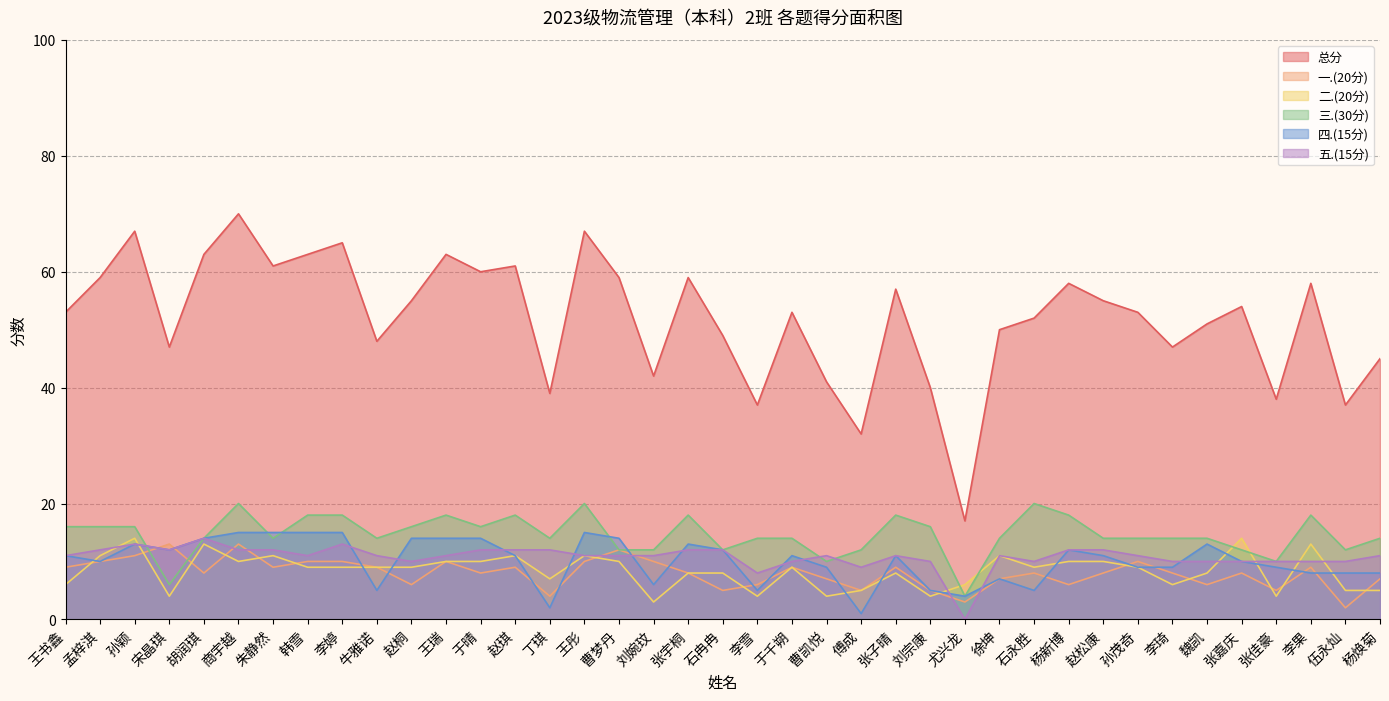

Which category has the highest value across all series?

商宇越